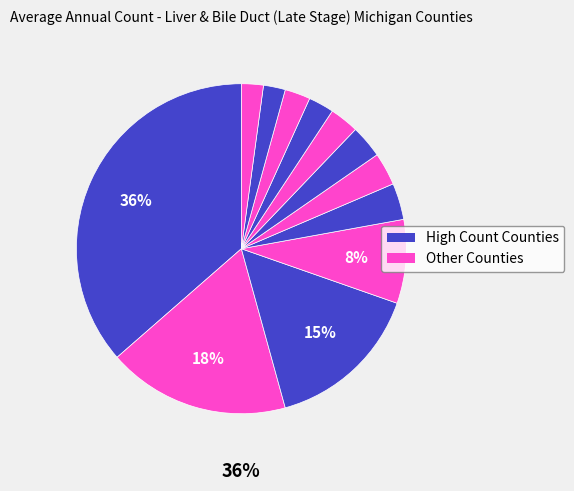

Is Muskegon County the majority of the pie?

No